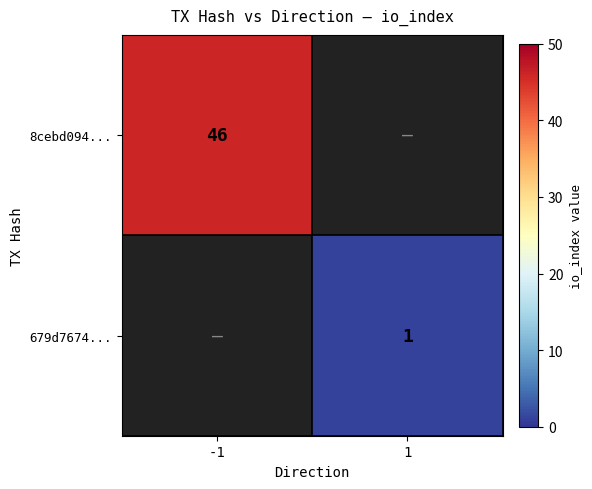

At how many categories does at least one series exceed 9?

1